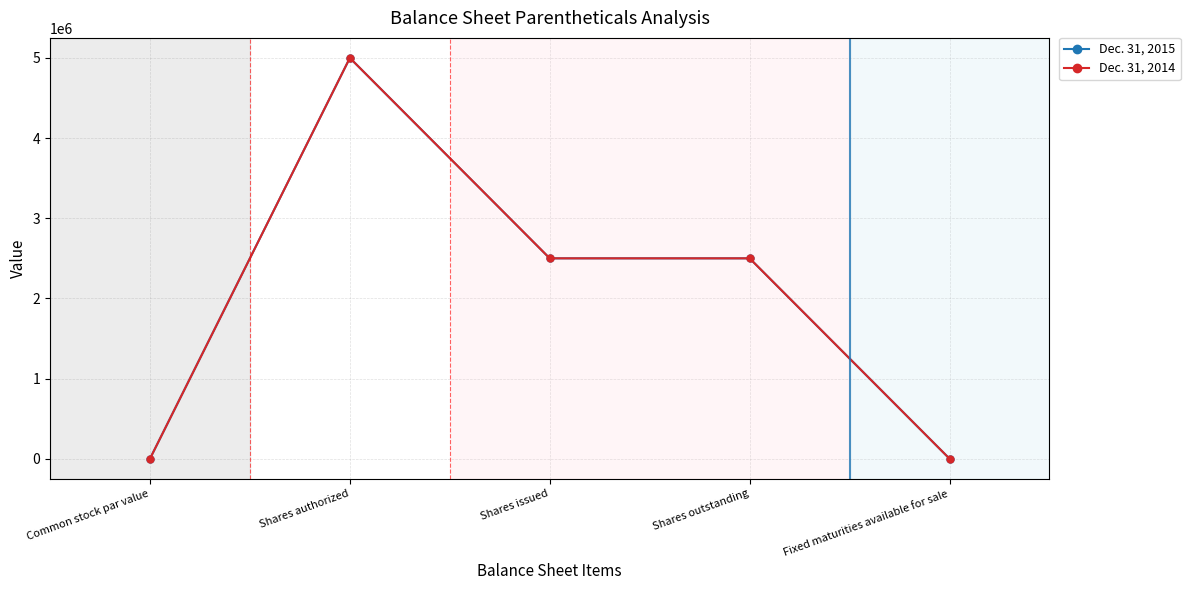

What is the label of the 2nd point from the left?

Shares authorized